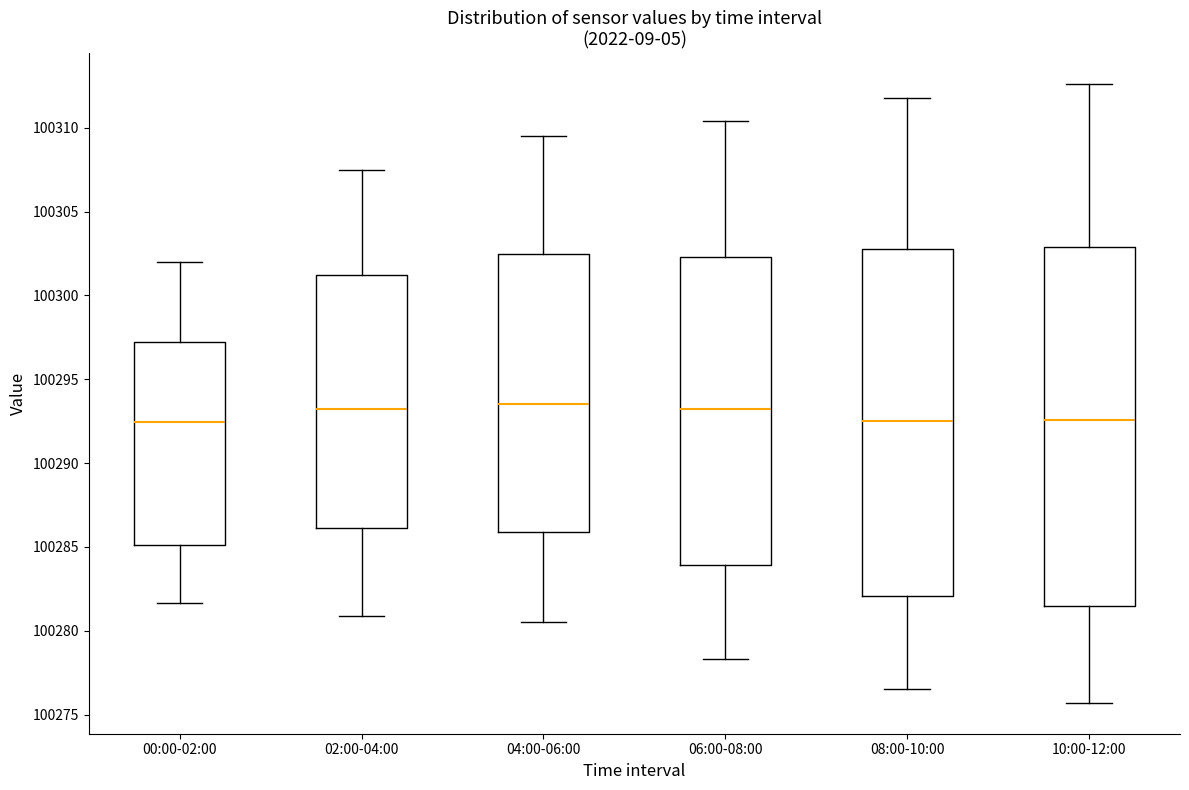

Reading left to right, read every box against the y-axis: the position of its median line, the range the box covers, and the ends of its whiskers. The values are not printed on the chart, so give them approximately, as read against the axis.

00:00-02:00: median 100292.5, box 100285.0 to 100297.0, whiskers 100281.5 to 100302.0
02:00-04:00: median 100293.0, box 100286.0 to 100301.0, whiskers 100281.0 to 100307.5
04:00-06:00: median 100293.5, box 100286.0 to 100302.5, whiskers 100280.5 to 100309.5
06:00-08:00: median 100293.0, box 100284.0 to 100302.5, whiskers 100278.5 to 100310.5
08:00-10:00: median 100292.5, box 100282.0 to 100303.0, whiskers 100276.5 to 100312.0
10:00-12:00: median 100292.5, box 100281.5 to 100303.0, whiskers 100275.5 to 100312.5